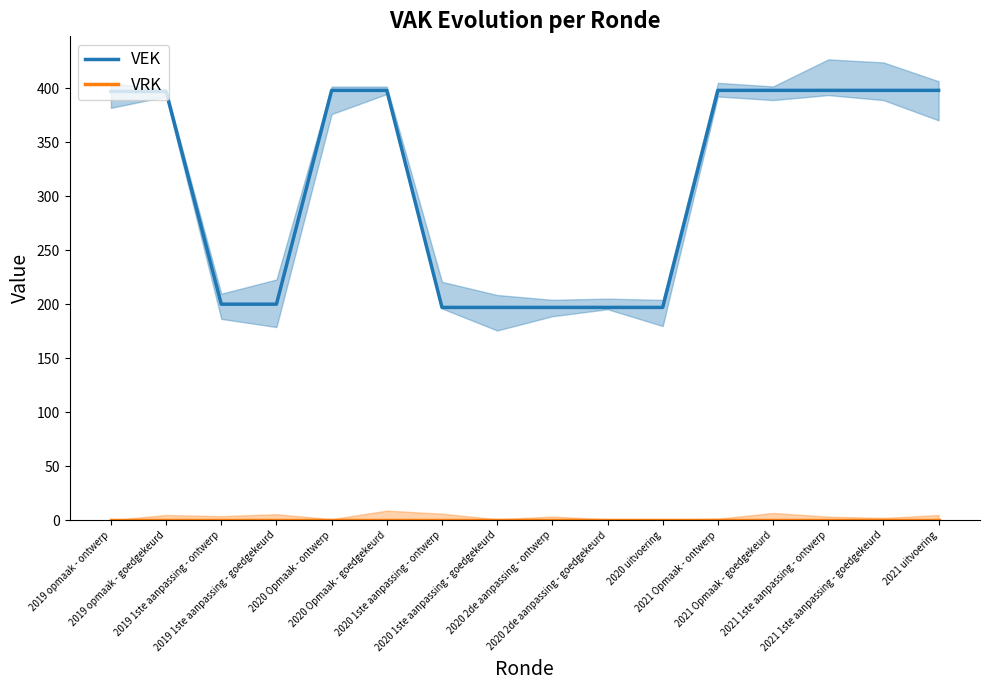

Does the chart have visible grid lines?

No